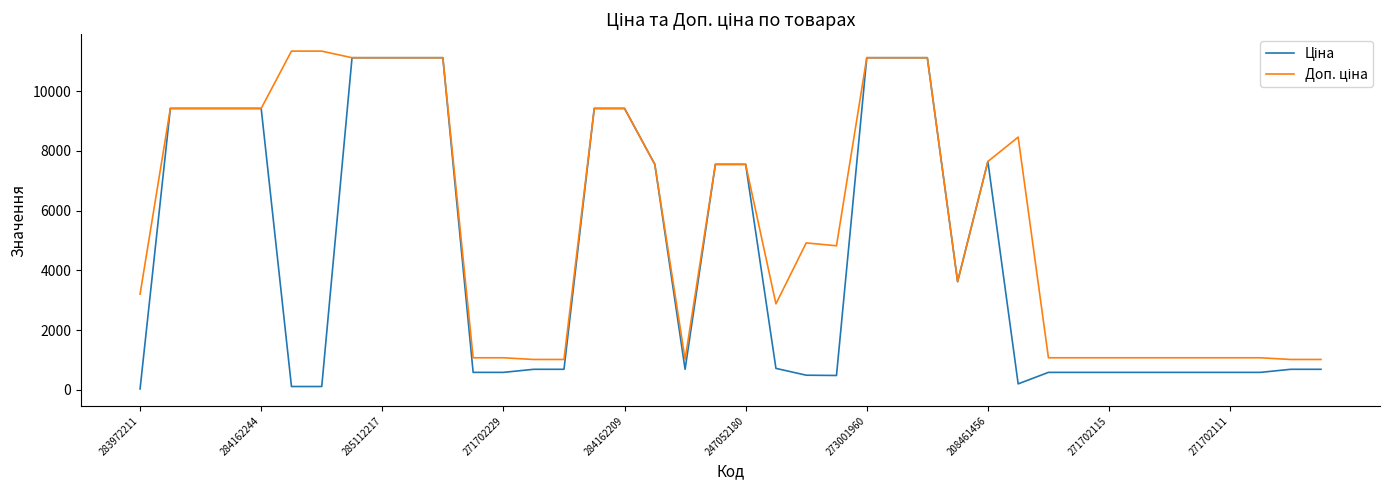

How many lines are shown in the chart?

2